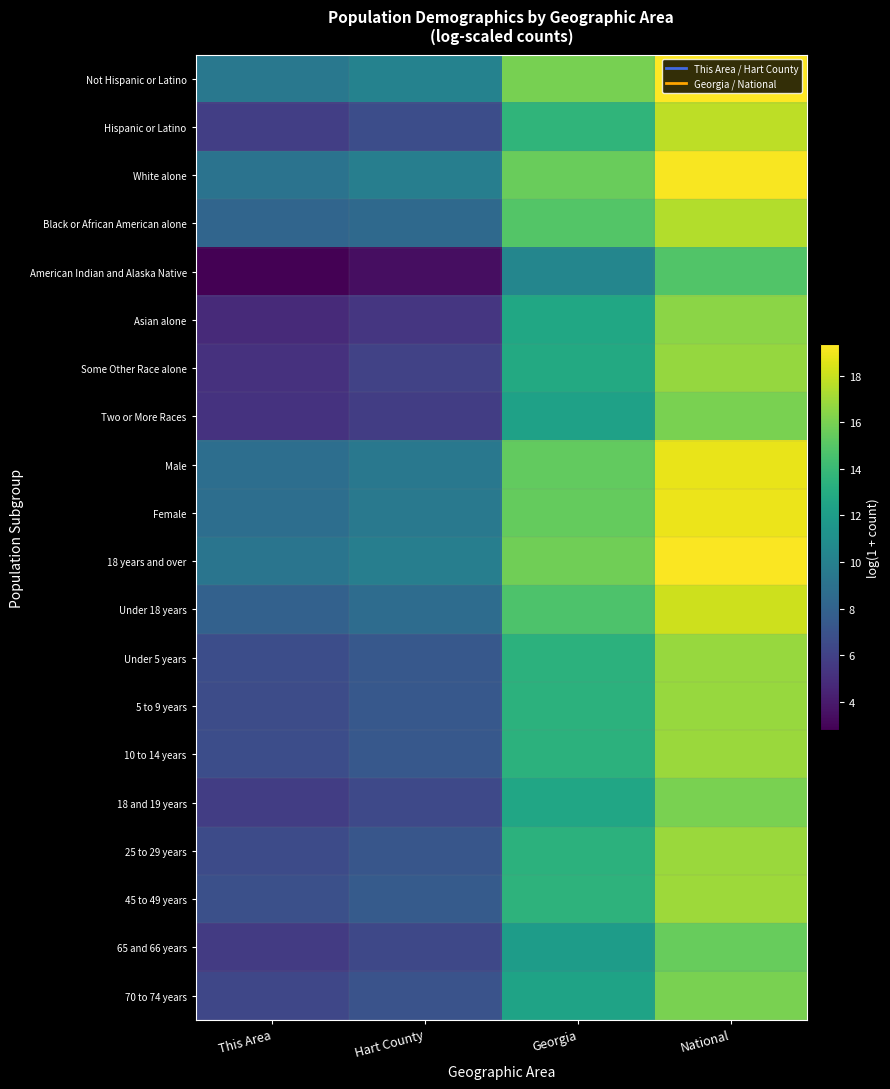

Reading left to right, extract all data points from this chart.

Not Hispanic or Latino: This Area=9.4	Hart County=10.1	Georgia=16.0	National=19.4
Hispanic or Latino: This Area=5.9	Hart County=6.7	Georgia=13.7	National=17.7
White alone: This Area=9.1	Hart County=9.9	Georgia=15.6	National=19.2
Black or African American alone: This Area=8.2	Hart County=8.5	Georgia=14.9	National=17.5
American Indian and Alaska Native: This Area=2.8	Hart County=3.4	Georgia=10.4	National=14.9
Asian alone: This Area=4.7	Hart County=5.4	Georgia=12.7	National=16.5
Some Other Race alone: This Area=5.1	Hart County=6.0	Georgia=12.9	National=16.8
Two or More Races: This Area=5.2	Hart County=5.8	Georgia=12.2	National=16.0
Male: This Area=8.8	Hart County=9.4	Georgia=15.4	National=18.8
Female: This Area=8.8	Hart County=9.5	Georgia=15.4	National=18.9
18 years and over: This Area=9.2	Hart County=9.9	Georgia=15.8	National=19.3
Under 18 years: This Area=8.0	Hart County=8.6	Georgia=14.7	National=18.1
Under 5 years: This Area=6.7	Hart County=7.3	Georgia=13.4	National=16.8
5 to 9 years: This Area=6.6	Hart County=7.3	Georgia=13.5	National=16.8
10 to 14 years: This Area=6.7	Hart County=7.4	Georgia=13.4	National=16.8
18 and 19 years: This Area=5.8	Hart County=6.5	Georgia=12.6	National=16.0
25 to 29 years: This Area=6.6	Hart County=7.2	Georgia=13.4	National=16.9
45 to 49 years: This Area=6.8	Hart County=7.5	Georgia=13.5	National=16.9
65 and 66 years: This Area=5.6	Hart County=6.4	Georgia=11.9	National=15.5
70 to 74 years: This Area=6.3	Hart County=7.0	Georgia=12.4	National=16.0